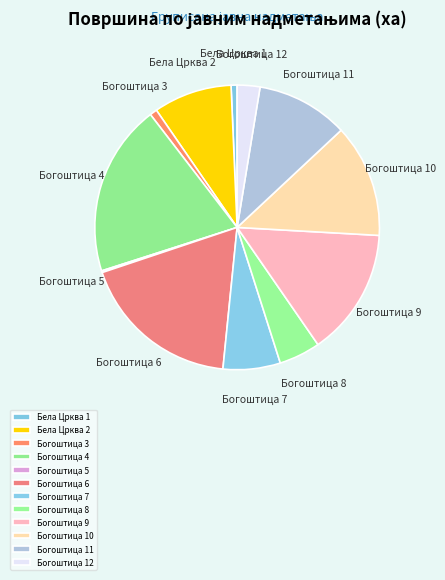

Does Богоштица 4 represent more than half of the total?

No